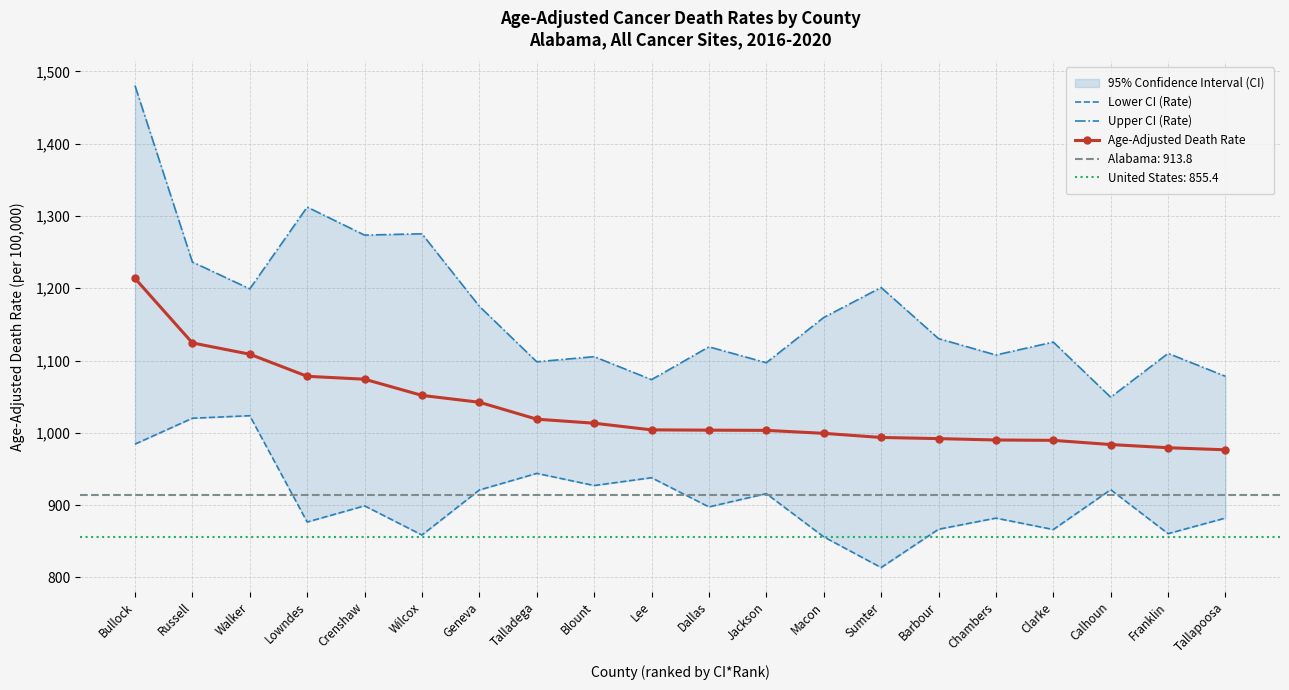

What is the sum of the Upper CI (Rate) values at Chambers and Wilcox?

2383.1